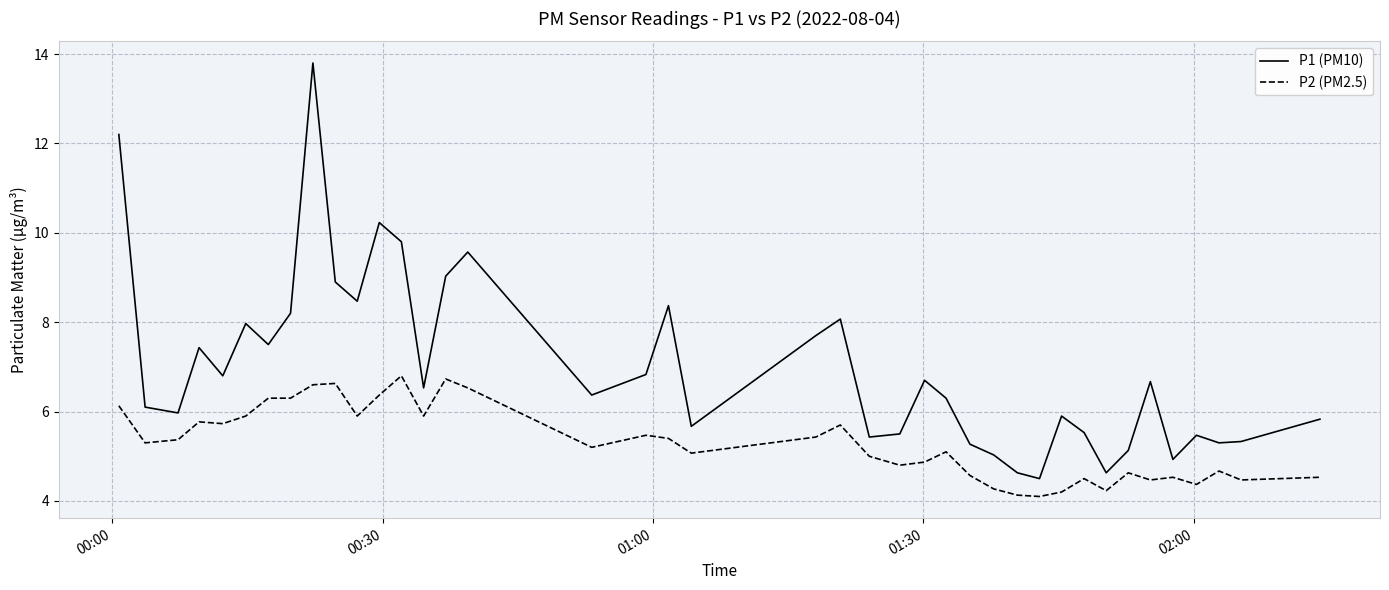

Which series has the largest total across all categories?

P1 (PM10)